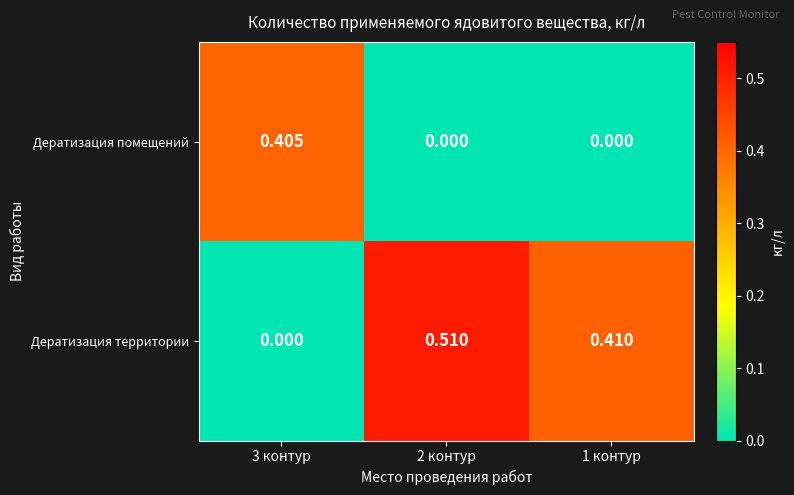

Which series changed the most between 2 контур and 1 контур?

Дератизация территории